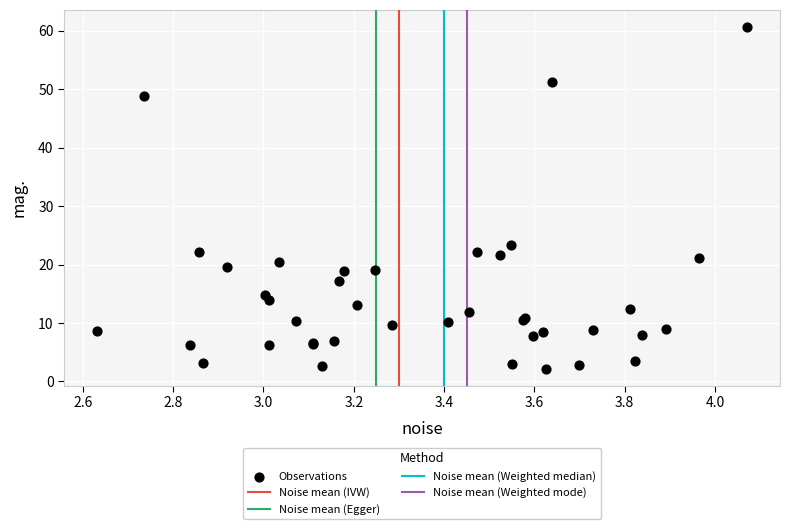

What Y value in the scatter plot is closest to 31?

23.3